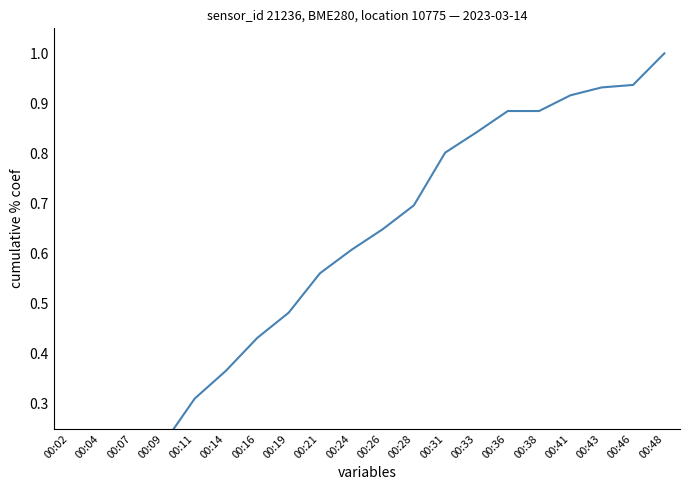

Which label corresponds to the largest value in the chart?

00:48